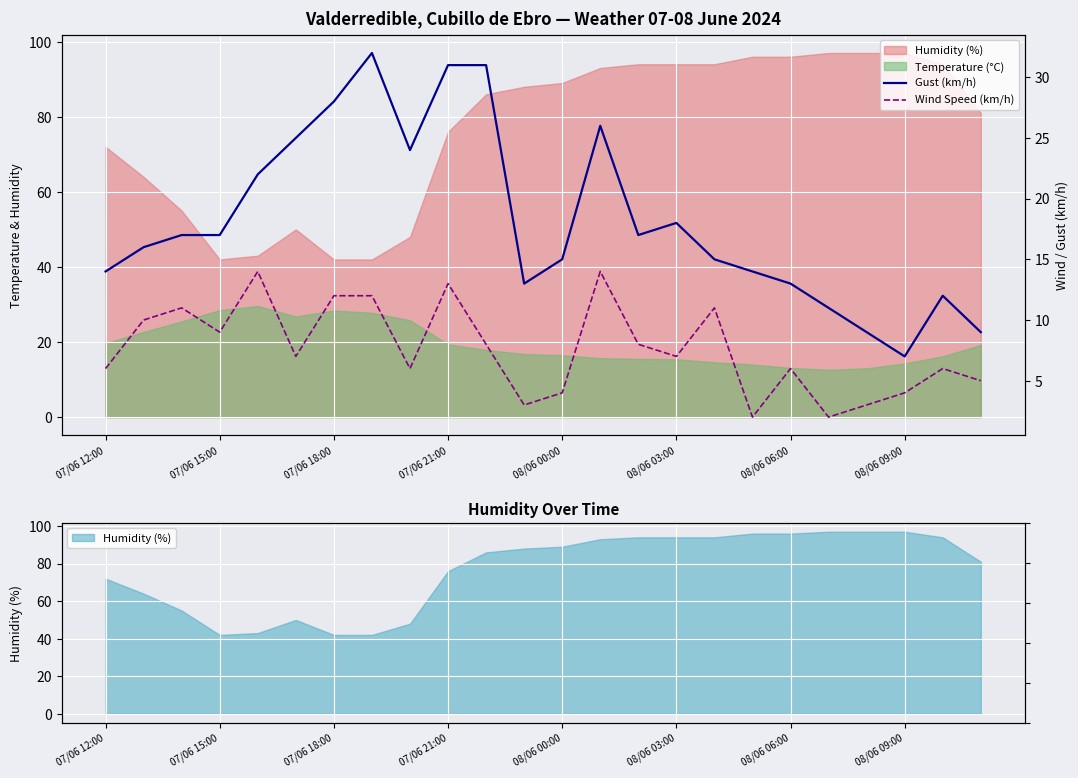

How many lines are shown in the chart?

2